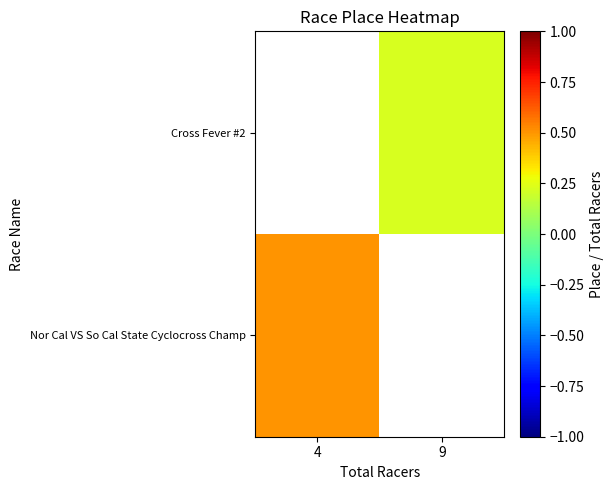

Where is Nor Cal VS So Cal State Cyclocross Champ nearest to the value 0?

4